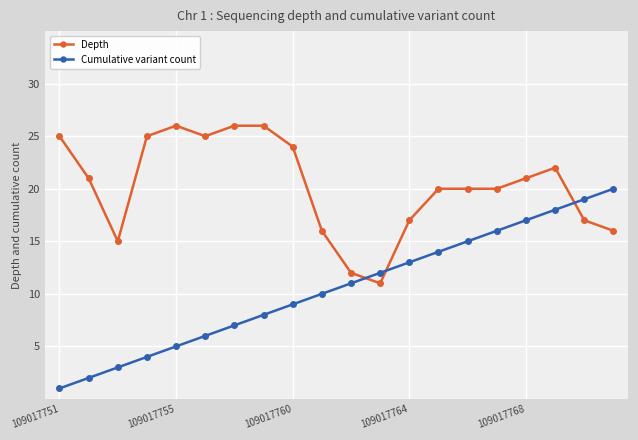

What is the sum of all Cumulative variant count values?

210